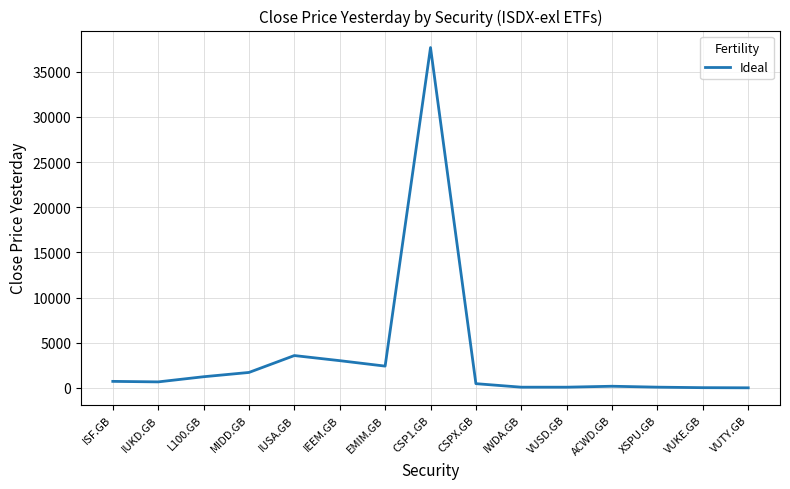

Which category has the highest value across all series?

CSP1.GB